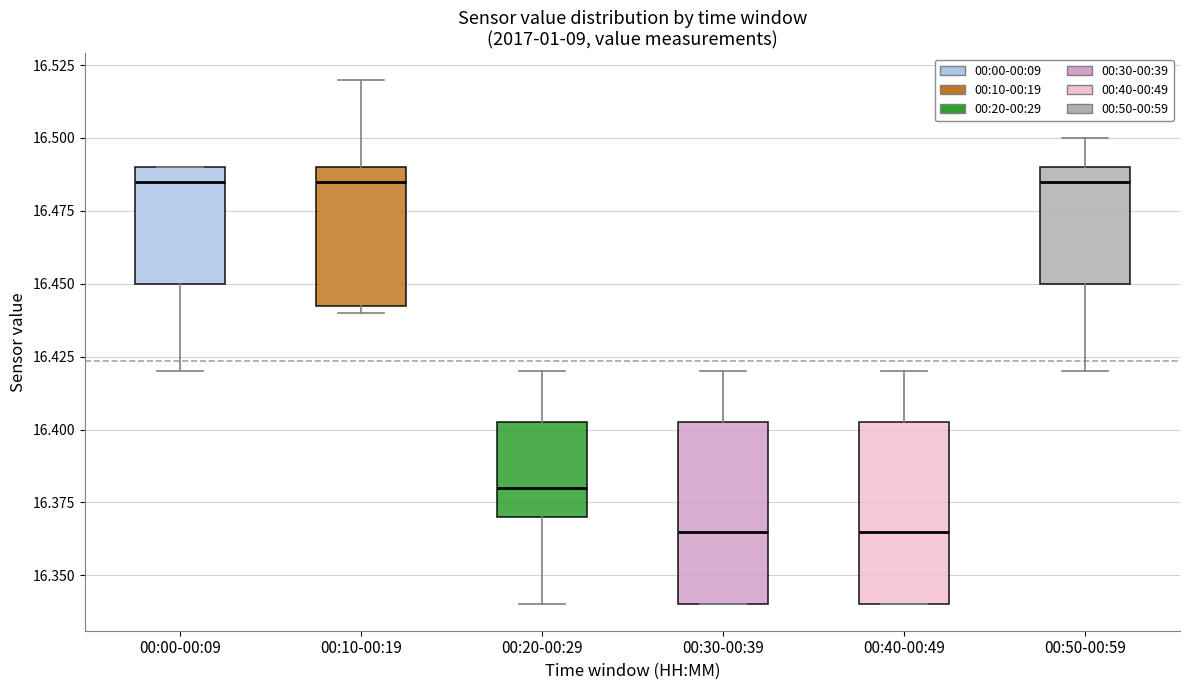

Reading left to right, transcribe this box plot: for each box, give where its median line is, the range the box spans, and where its two whiskers end, as read against the y-axis. The values are not printed on the chart, so give them approximately, as read against the axis.

00:00-00:09: median 16.485, box 16.450 to 16.490, whiskers 16.420 to 16.490
00:10-00:19: median 16.485, box 16.445 to 16.490, whiskers 16.440 to 16.520
00:20-00:29: median 16.380, box 16.370 to 16.405, whiskers 16.340 to 16.420
00:30-00:39: median 16.365, box 16.340 to 16.405, whiskers 16.340 to 16.420
00:40-00:49: median 16.365, box 16.340 to 16.405, whiskers 16.340 to 16.420
00:50-00:59: median 16.485, box 16.450 to 16.490, whiskers 16.420 to 16.500